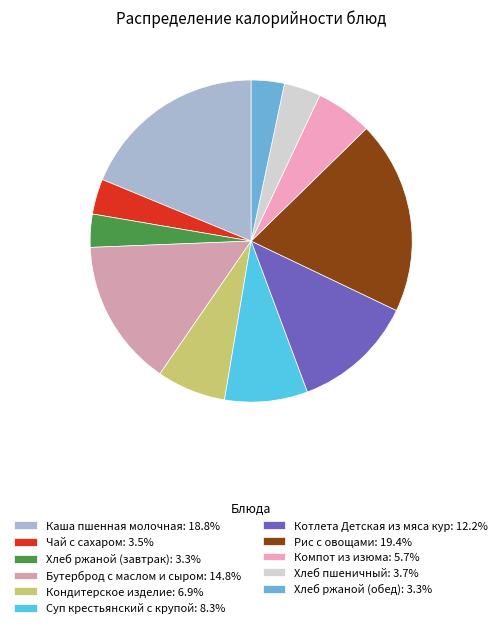

Approximately how many times larger is the value at Рис с овощами compared to Компот из изюма?

3.4